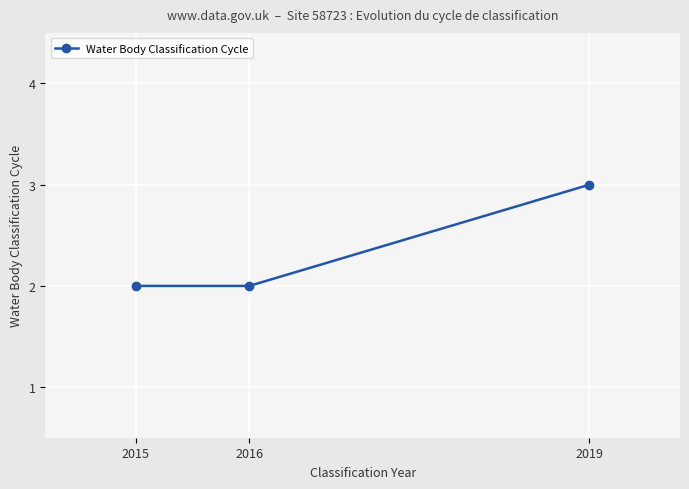

Does the chart have visible grid lines?

Yes